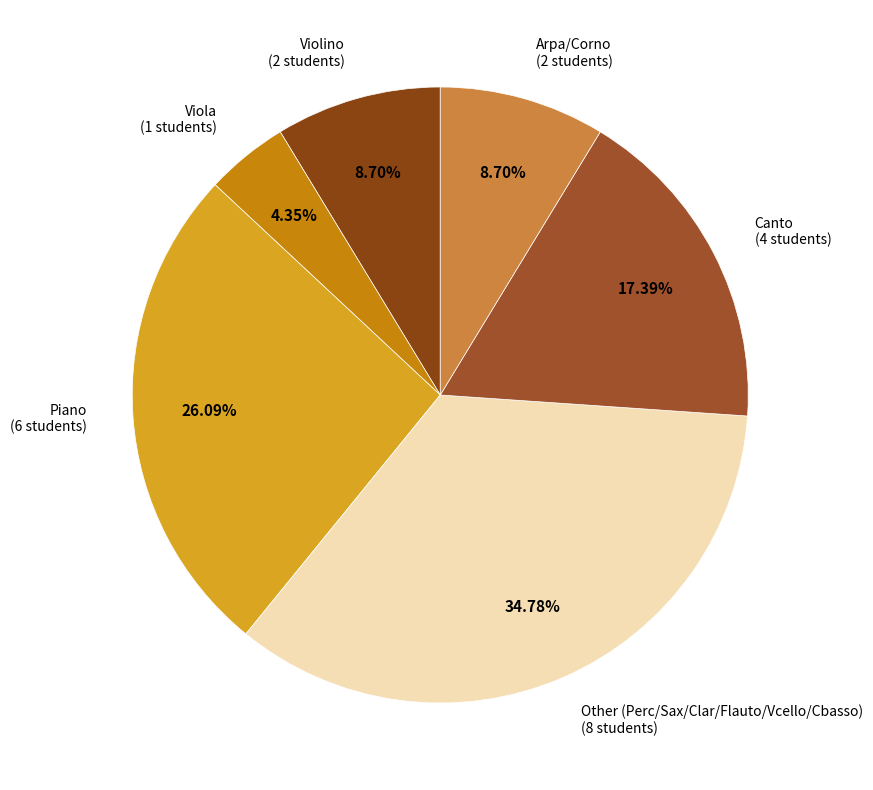

Count the number of slices in the pie.

6